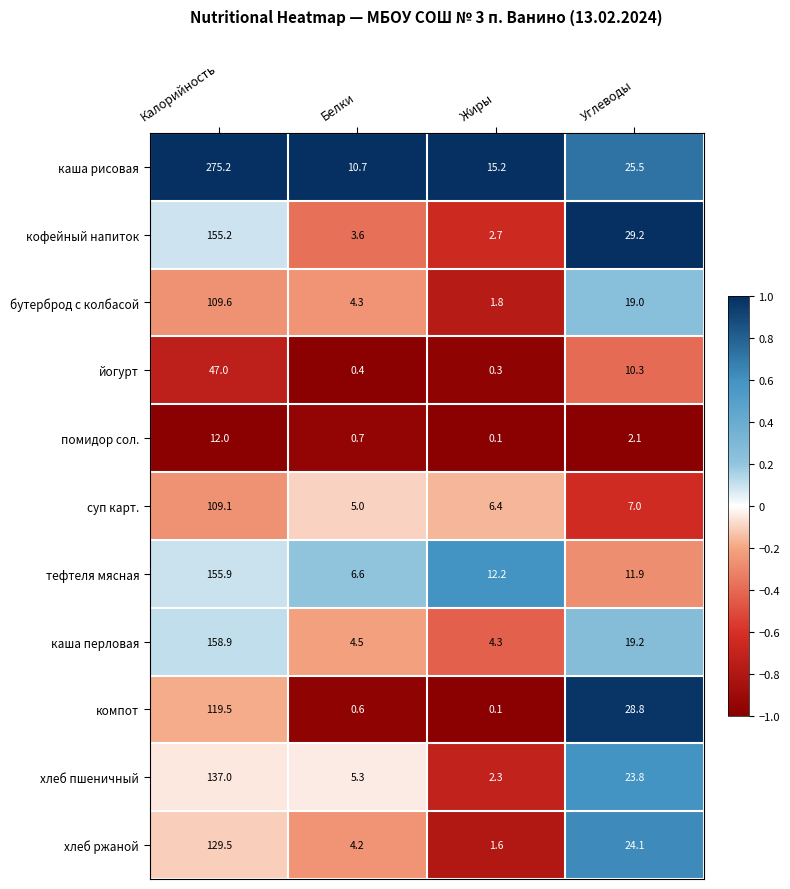

What is the difference between the second highest and minimum values in the хлеб пшеничный series?

21.5